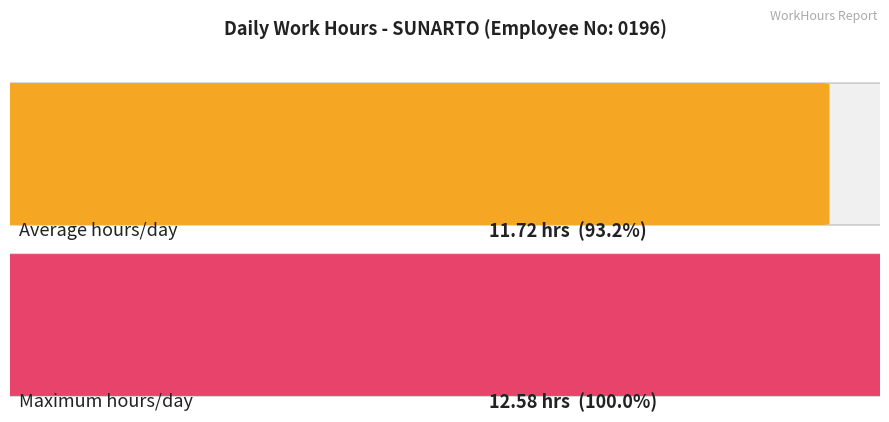

What is the average value?

11.7